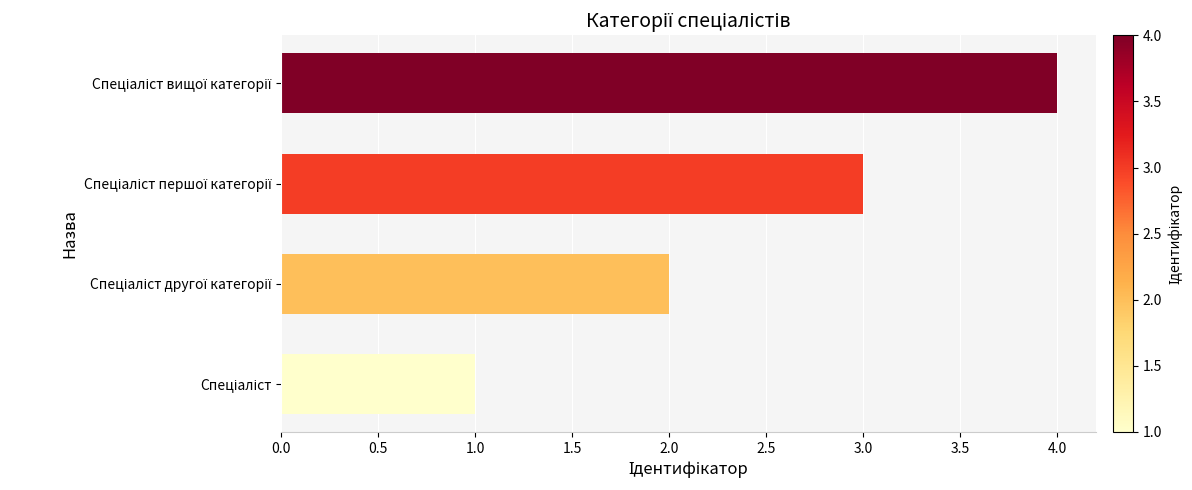

How many data points does each series have?

4